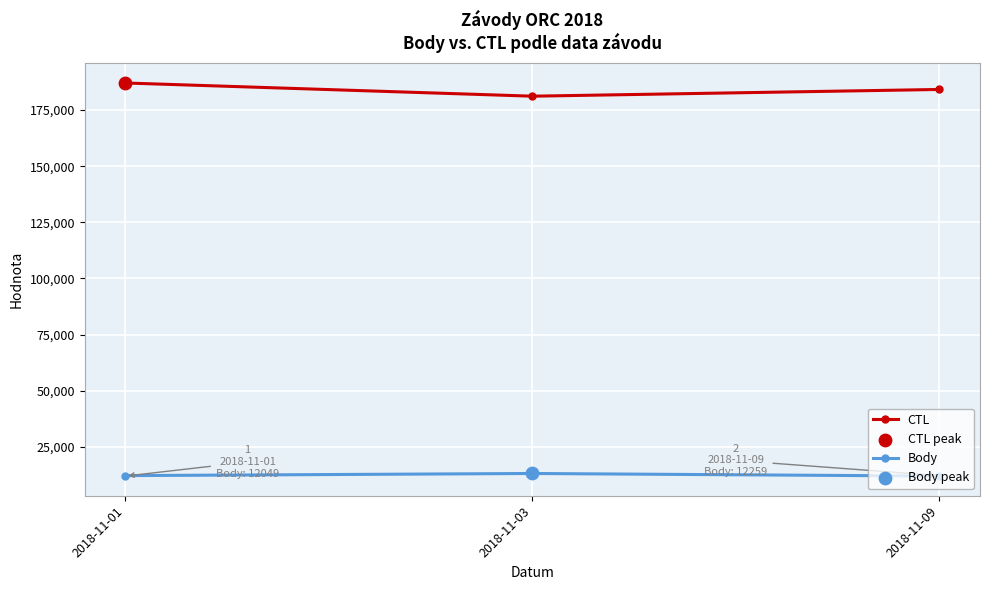

At which category is the sum across all series the highest?

2018-11-01